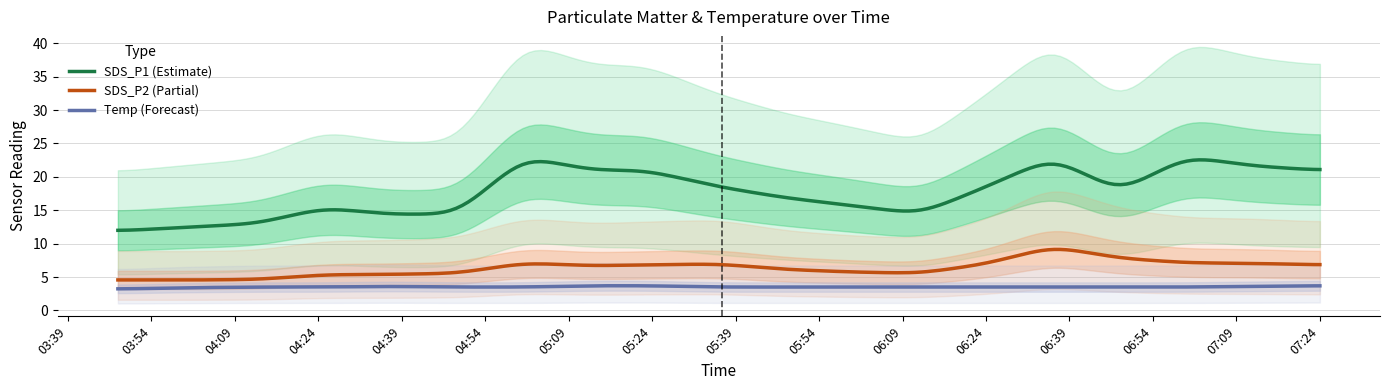

True or false: Temp and SDS_P2 cross at least once.

False